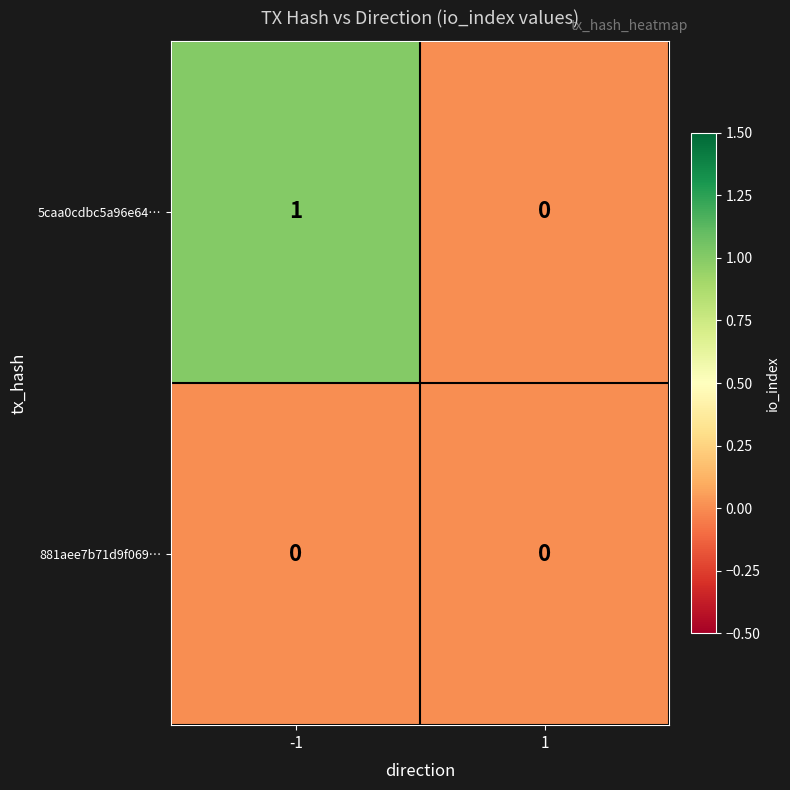

The value of 881aee7b71d9f069… at 1 is 0. True or false?

True